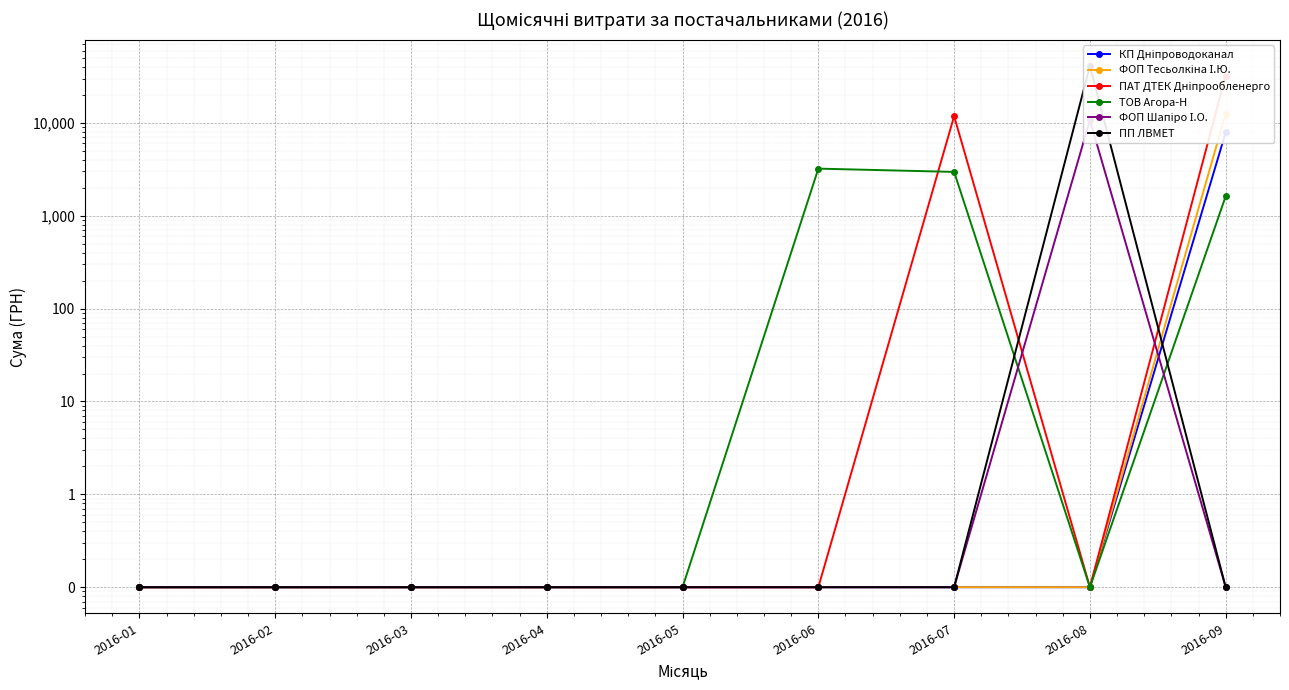

True or false: КП Дніпроводоканал and ПАТ ДТЕК Дніпрообленерго cross at least once.

False